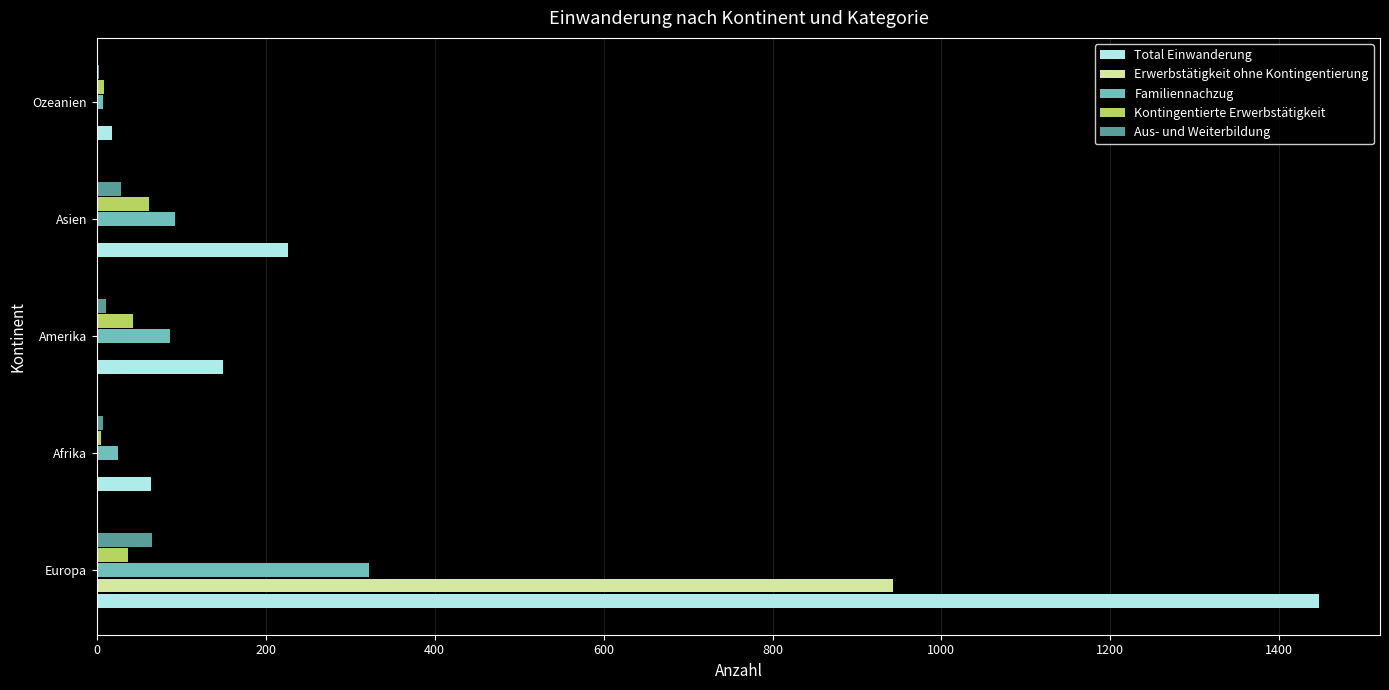

The value of Total Einwanderung at Afrika is 64. True or false?

True